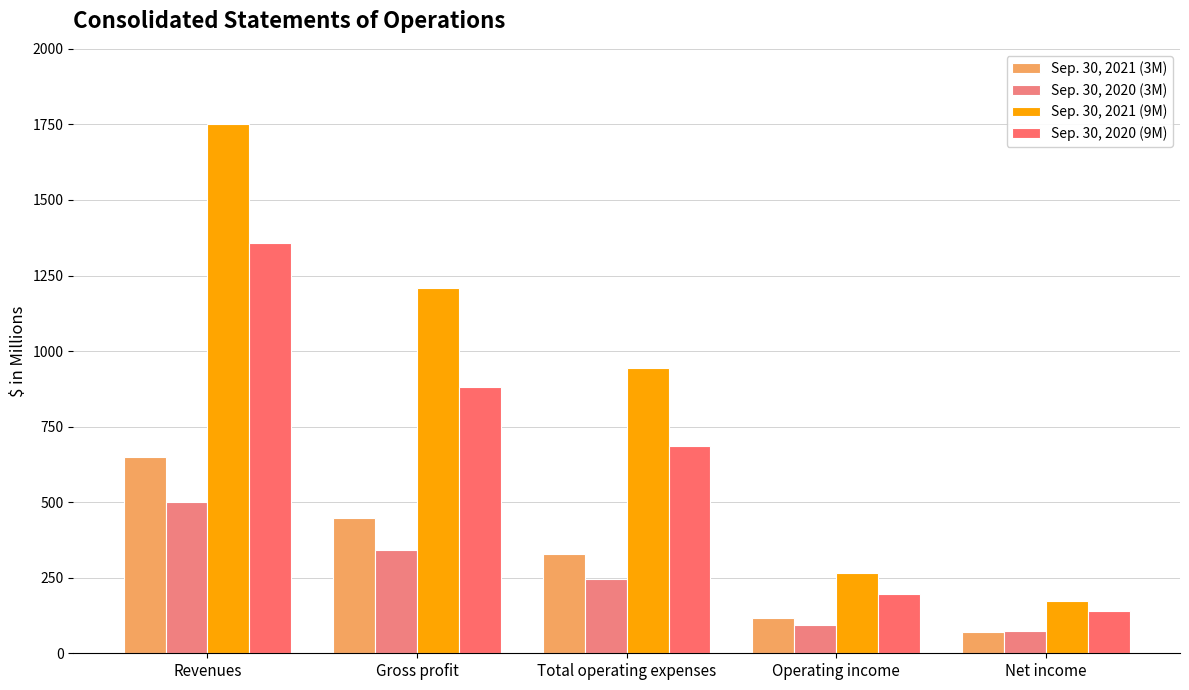

How many groups of bars are there?

5